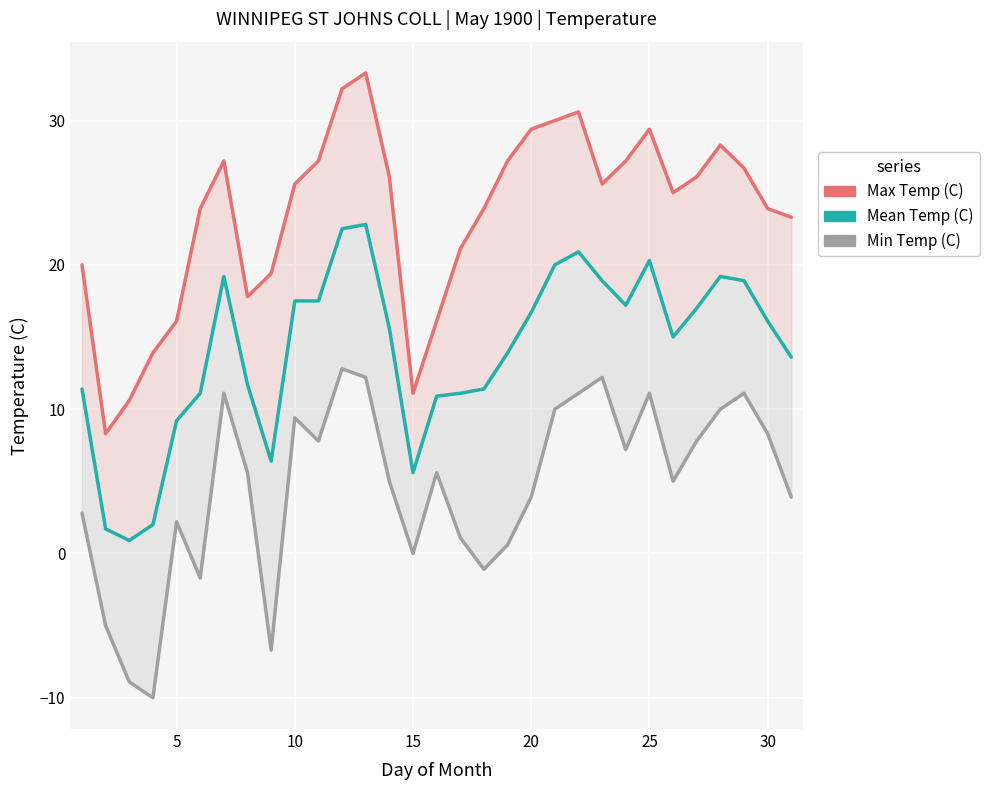

True or false: Min Temp (C) has a value of 15.8 at 21.

False